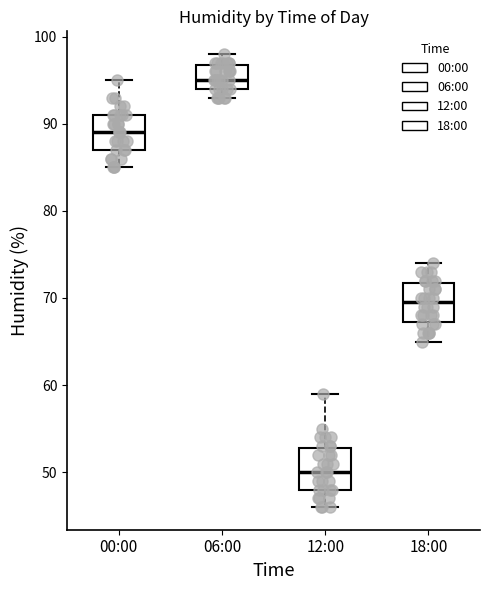

Where does the upper whisker of the box for 06:00 end on the y-axis? The values are not printed on the chart, so give them approximately, as read against the axis.

98